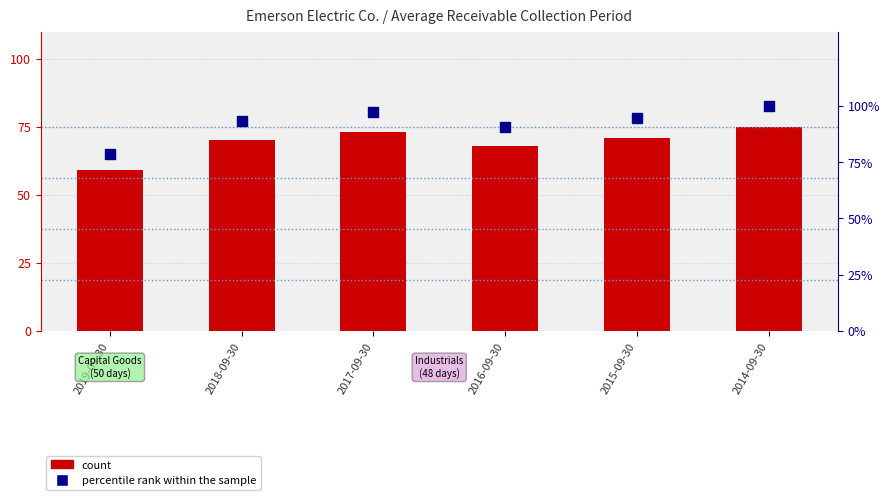

Rank the series by their average value, from lowest to highest.

count, percentile rank within the sample